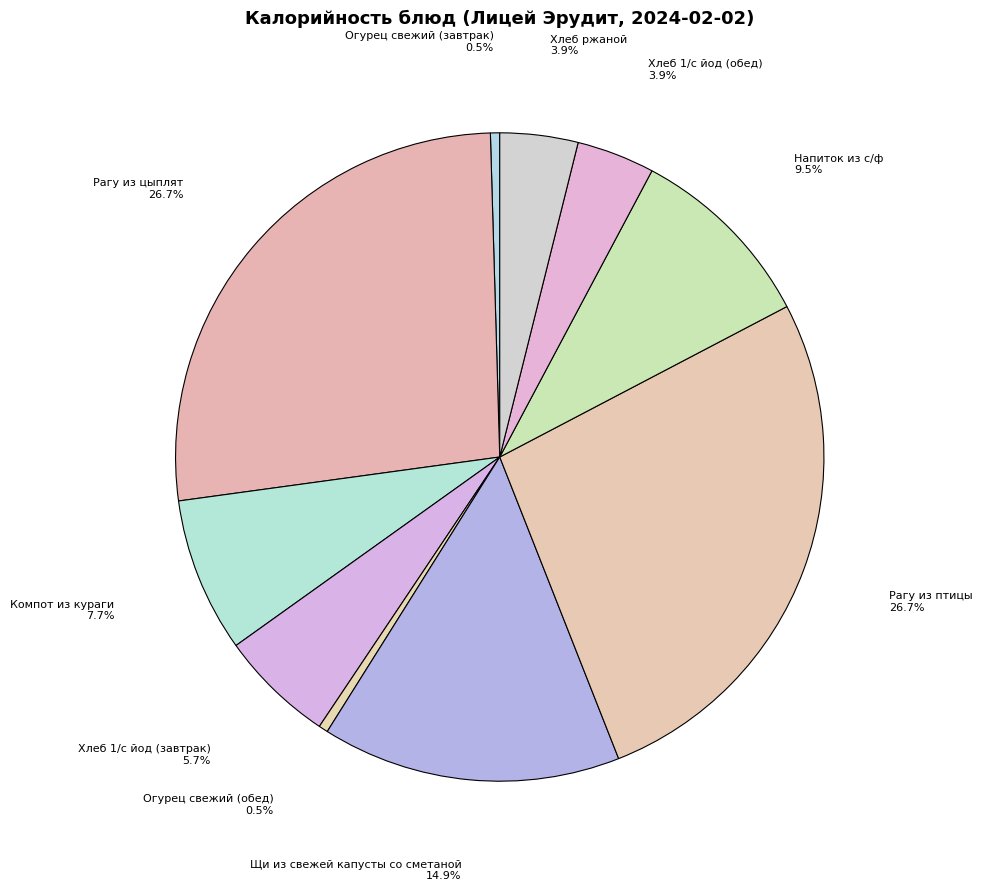

Count the number of slices in the pie.

10